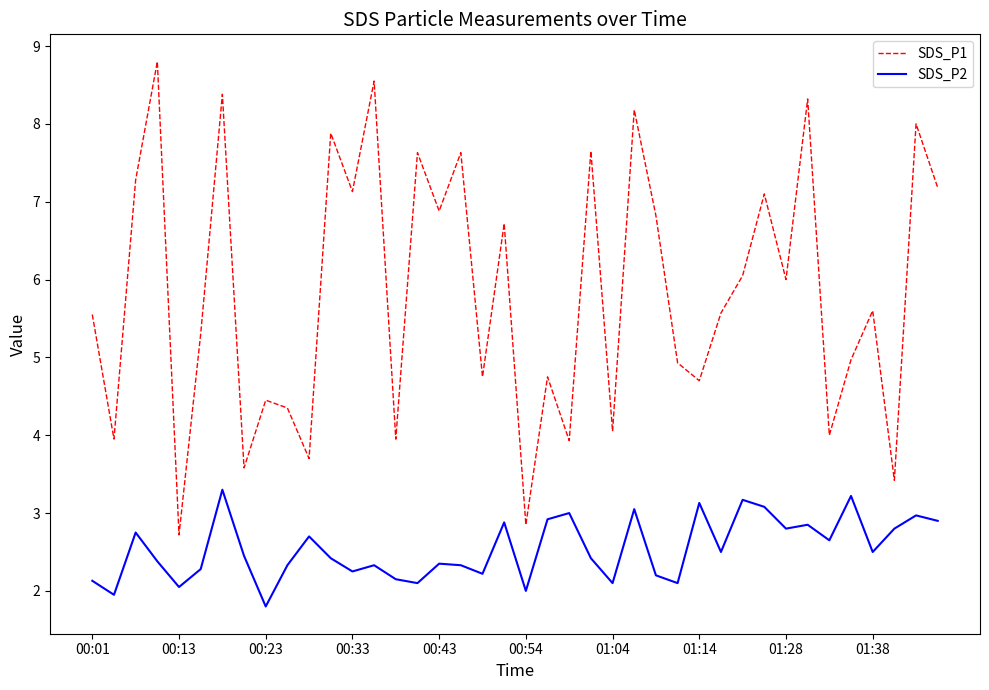

What is the average value of the SDS_P1 series?

5.8